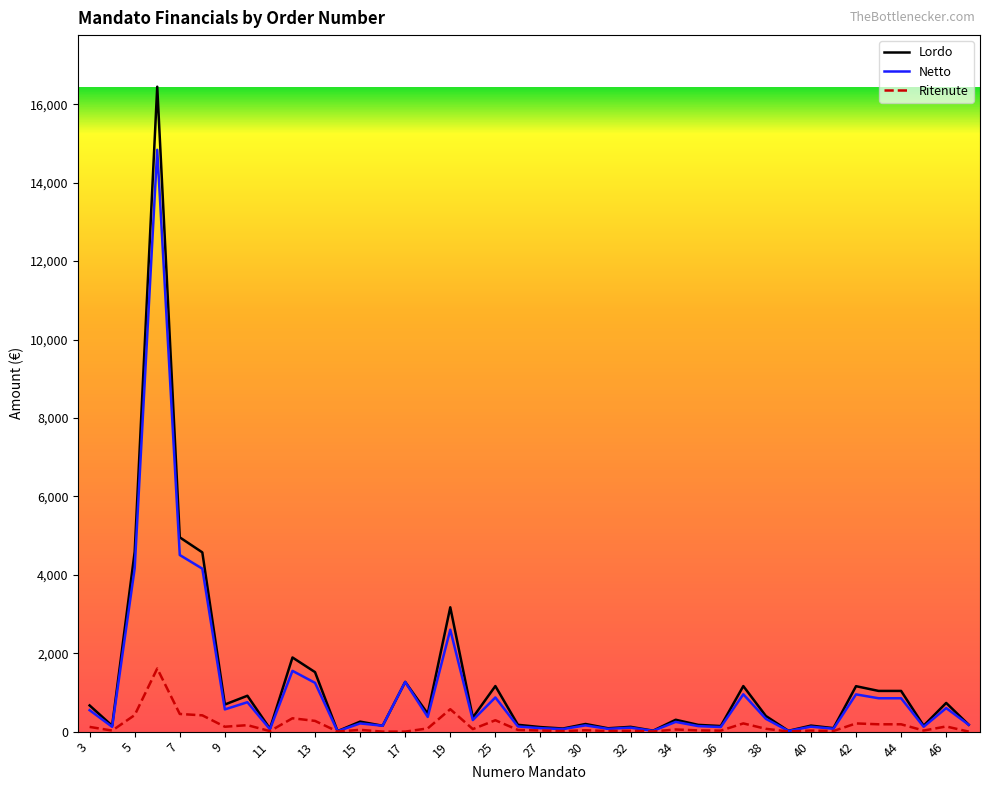

What is the maximum value shown in the chart?

16446.9